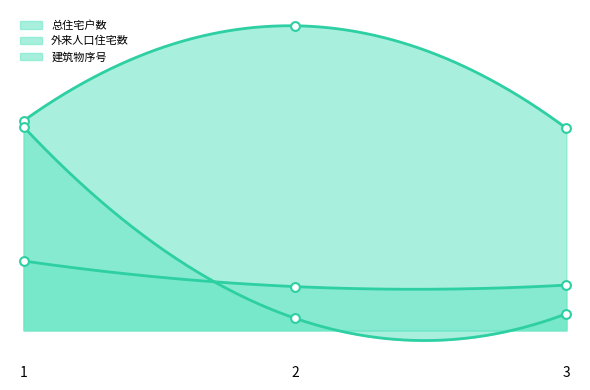

Which series contains the lowest Y value?

外来人口住宅数